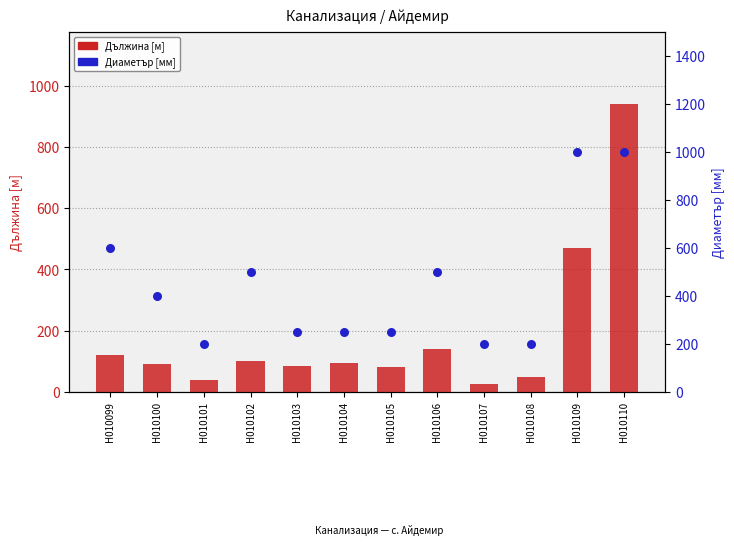

What are all the series names shown in the legend?

Дължина [м], Диаметър [мм]